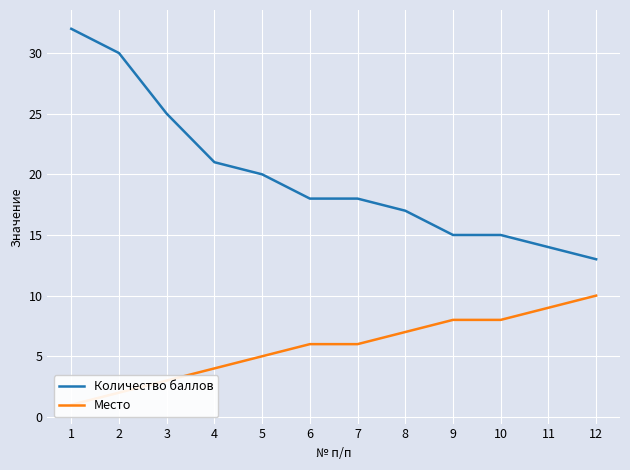

What is the total value across all series at 8?

24